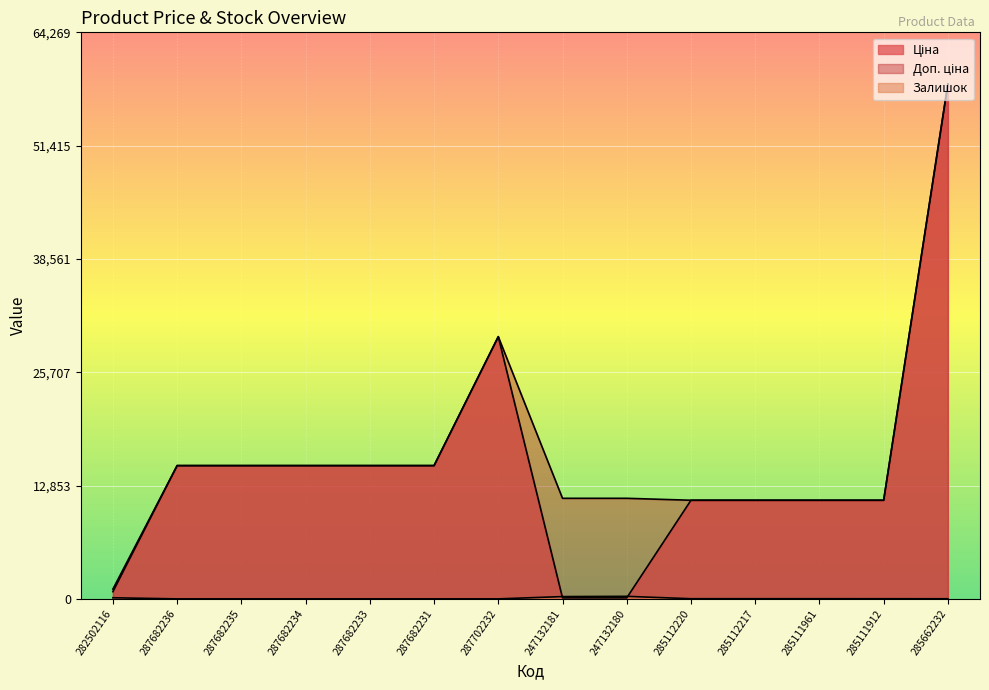

Does the chart display data point markers on the line(s)?

No